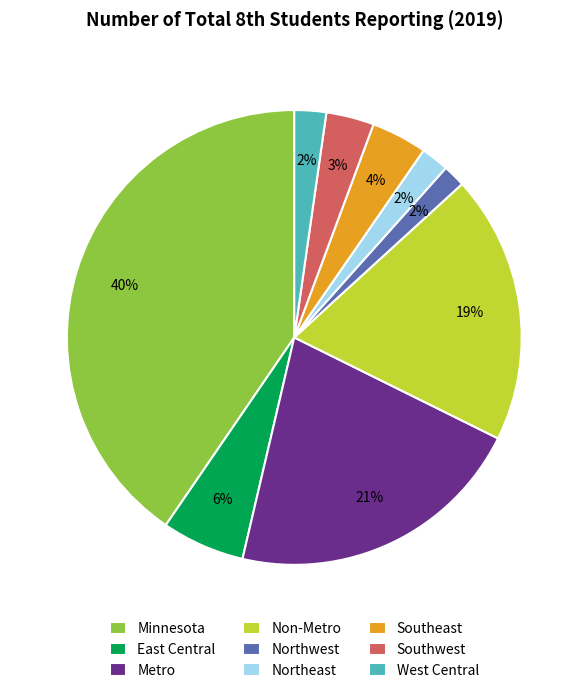

To the nearest percent, what is the difference between the Northwest and Southeast slice percentages?

2%